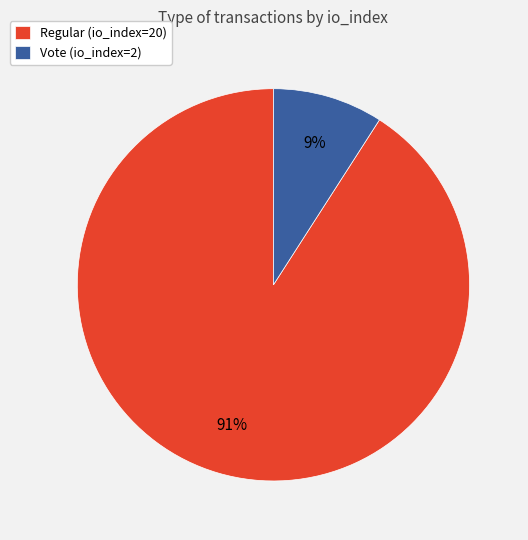

The Vote (io_index=2) slice represents 9% of the pie. True or false?

True